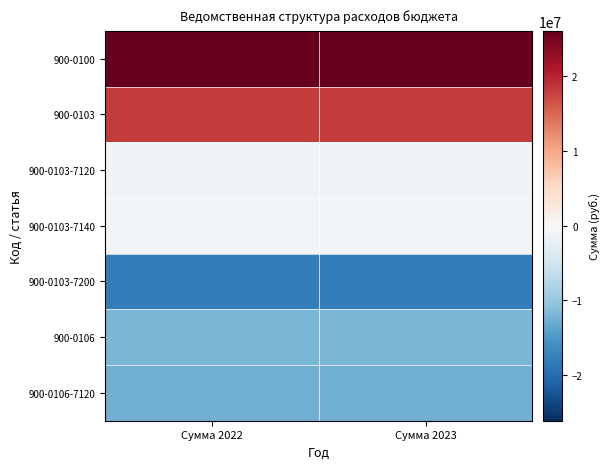

What is the greatest value displayed?

26096742.9